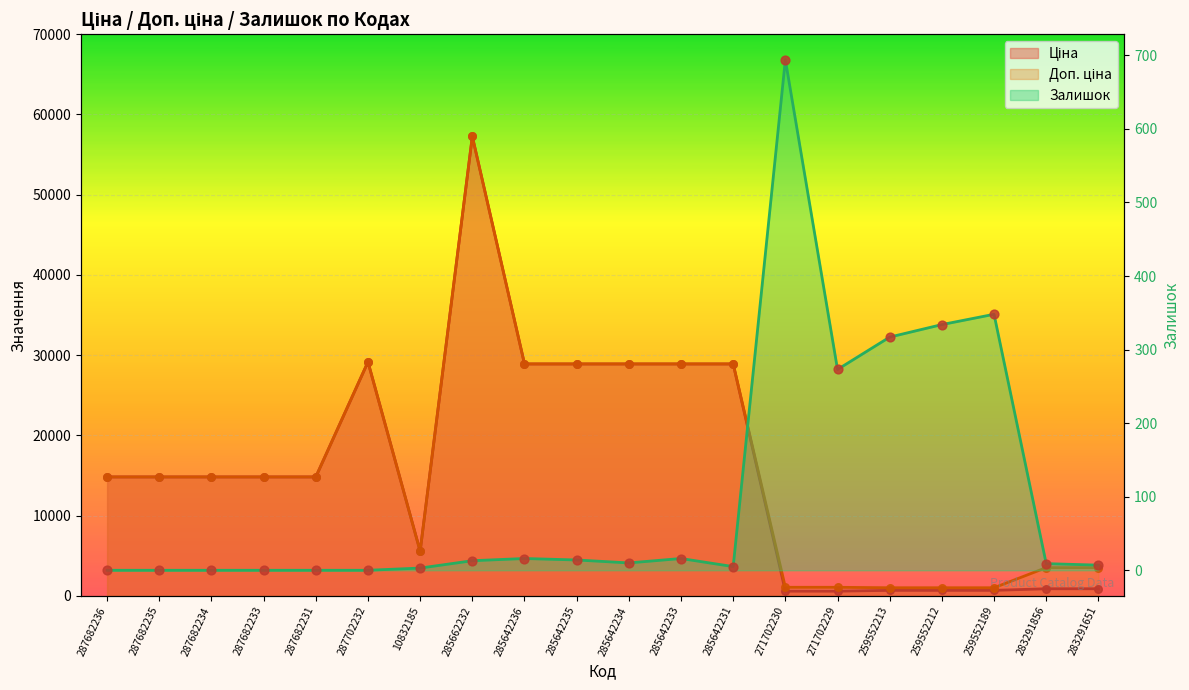

Which series has the largest total across all categories?

Доп. ціна